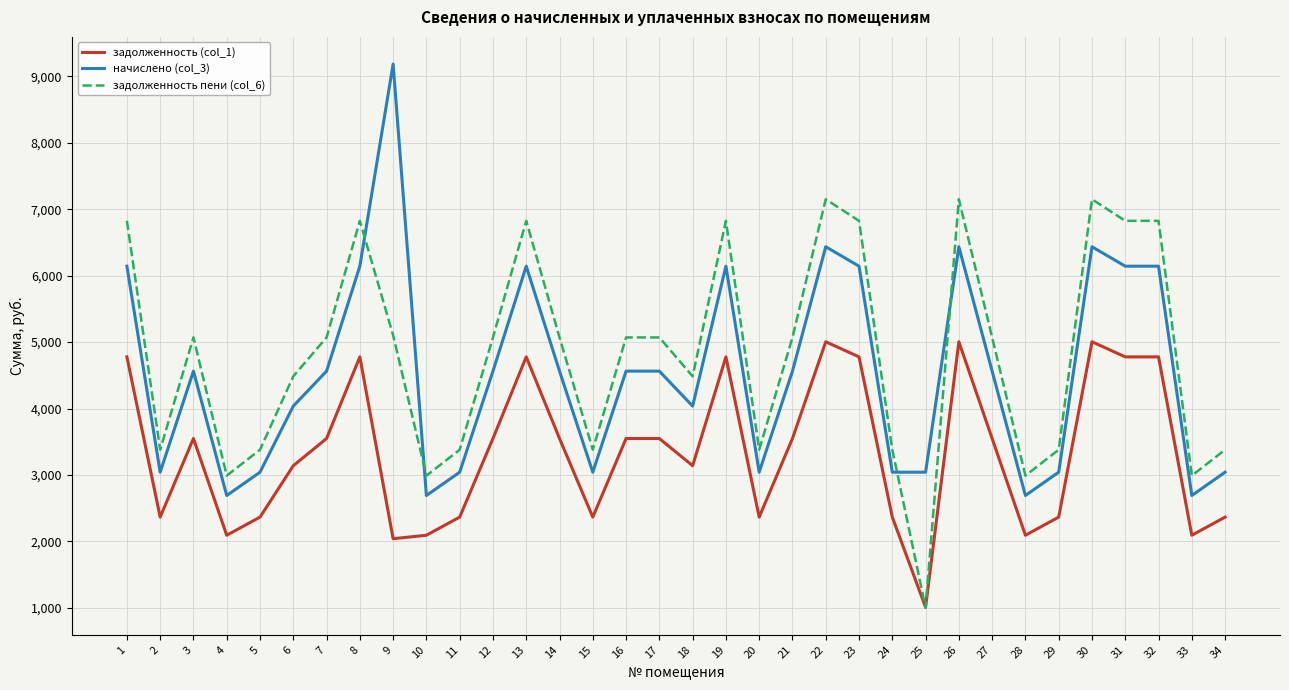

How many times do начислено (col_3) and задолженность пени (col_6) cross each other?

4